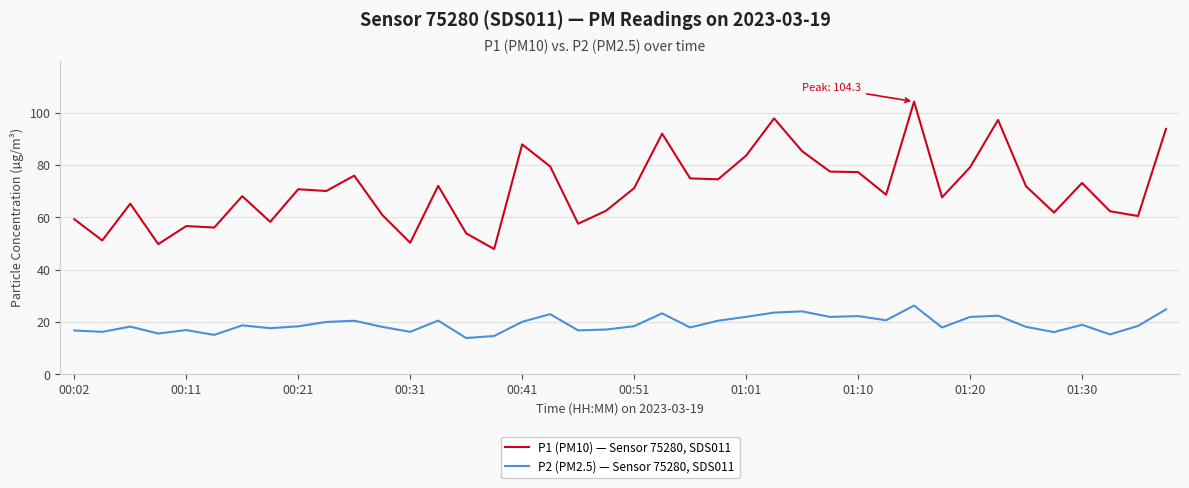

What is the minimum value for P2 (PM2.5) — Sensor 75280, SDS011?

13.9